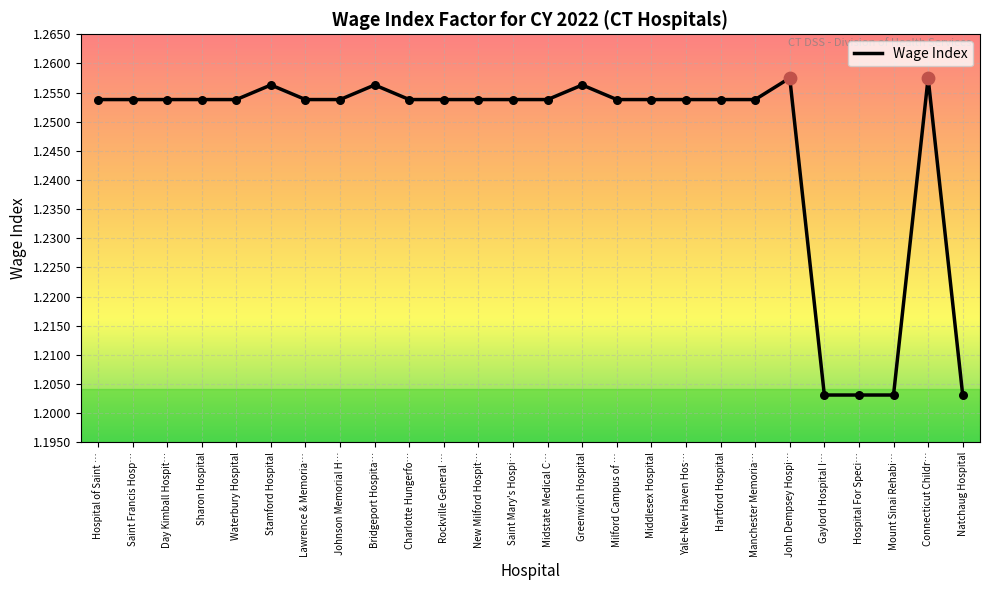

Between Greenwich Hospital and Hartford Hospital, which is larger?

Greenwich Hospital